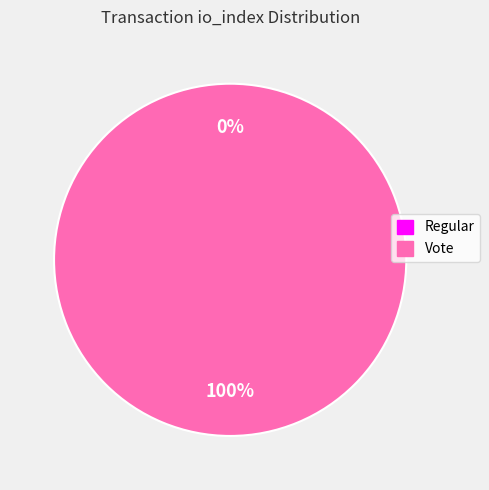

To the nearest percent, what is the difference between the Regular and Vote slice percentages?

100%